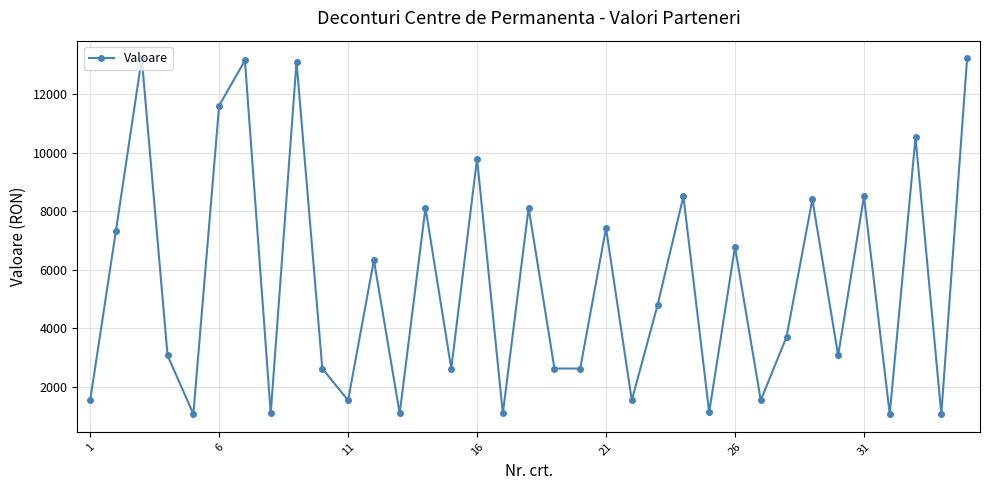

What is the difference between the maximum and second lowest values?

12162.0